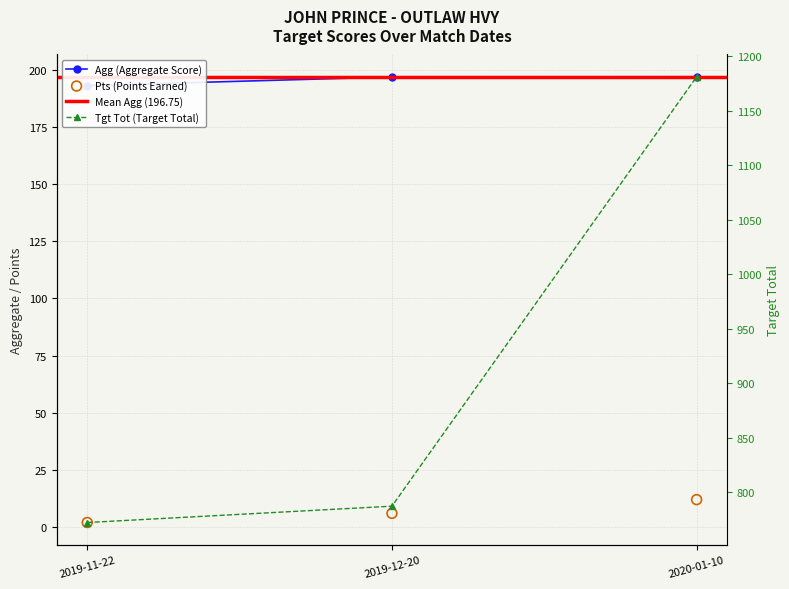

What is the total value across all series at 2020-01-10?

1389.8